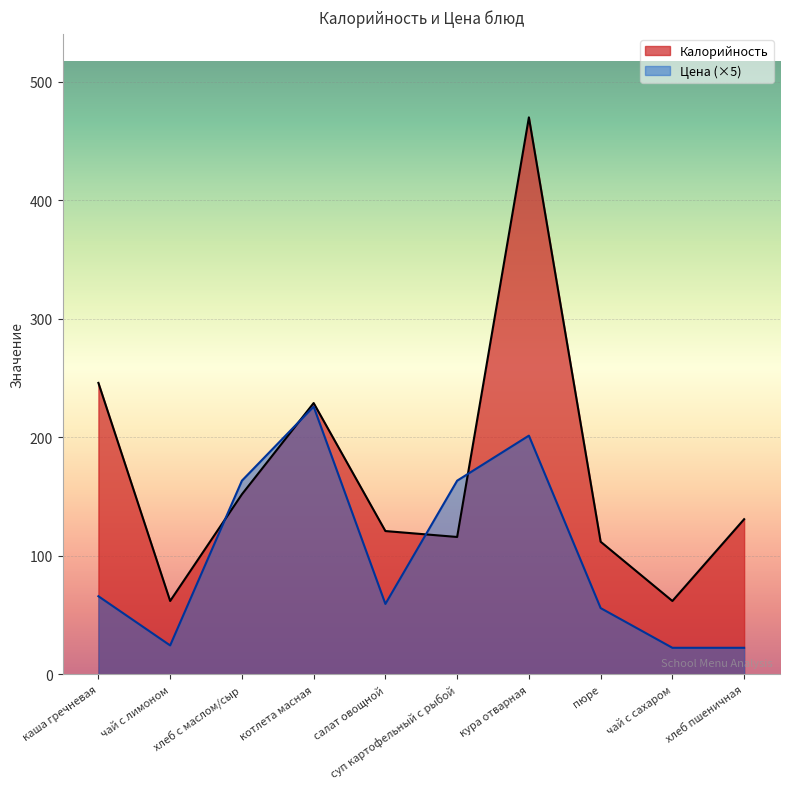

How many lines are shown in the chart?

2